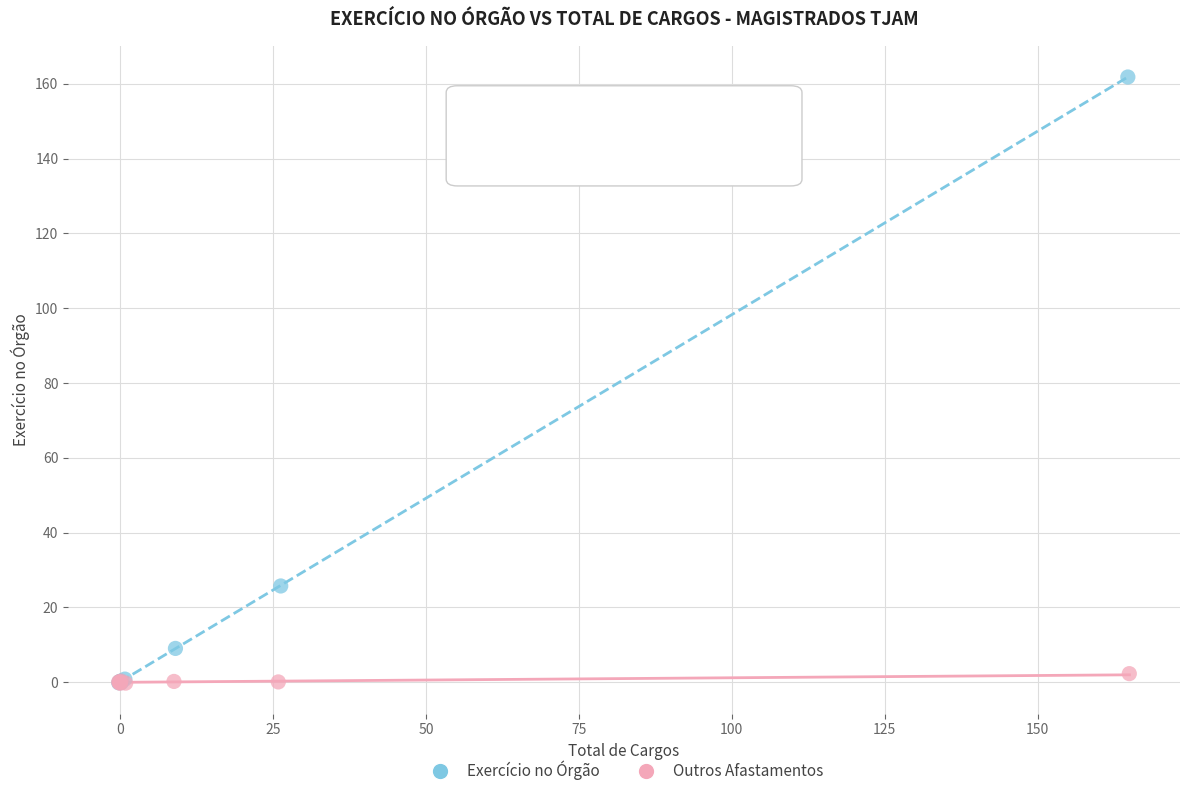

Which series has the widest spread of Y values?

Exercício no Órgão